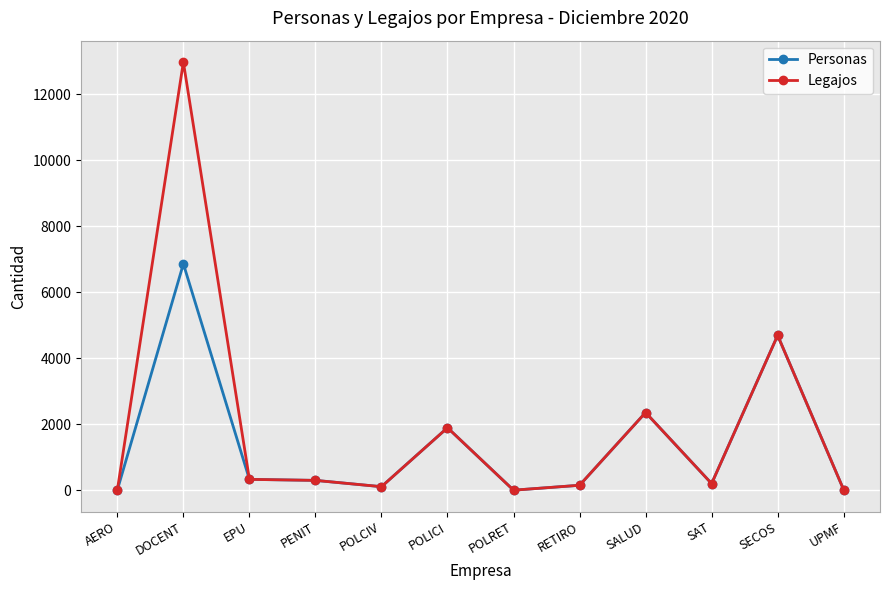

How many values in the Legajos series are below 298?

6